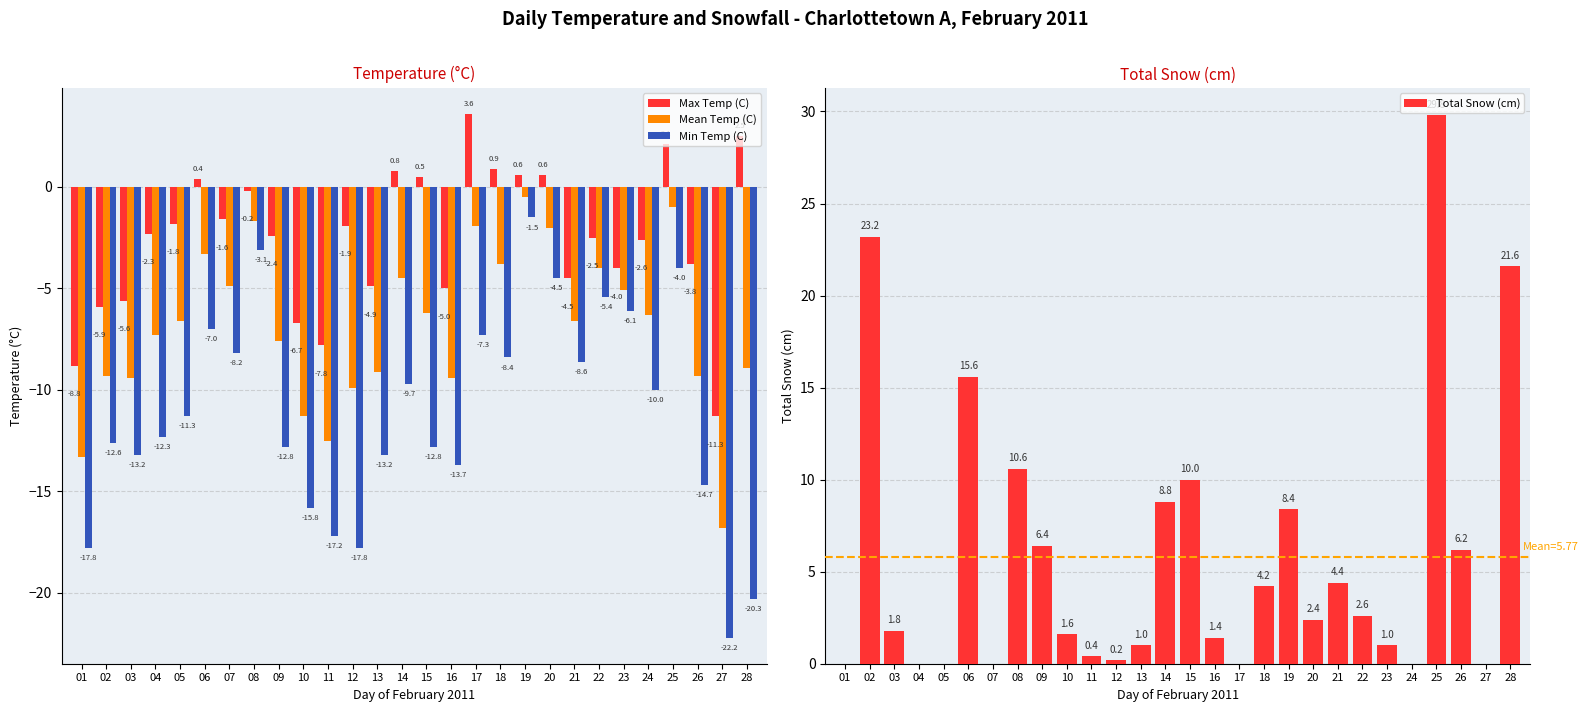

Which category has the highest value in the Min Temp (C) series?

19